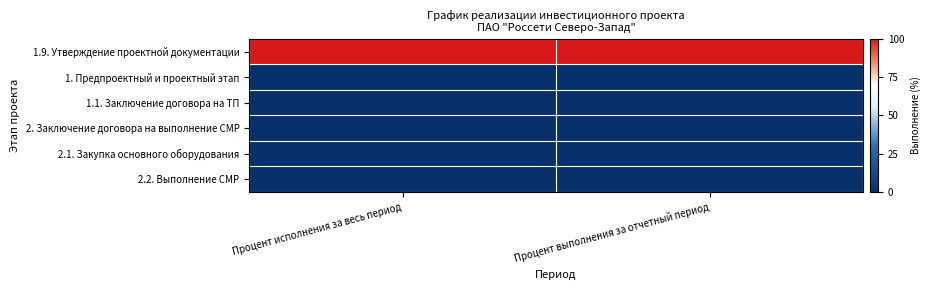

Which series has the largest total across all categories?

1.9. Утверждение проектной документации